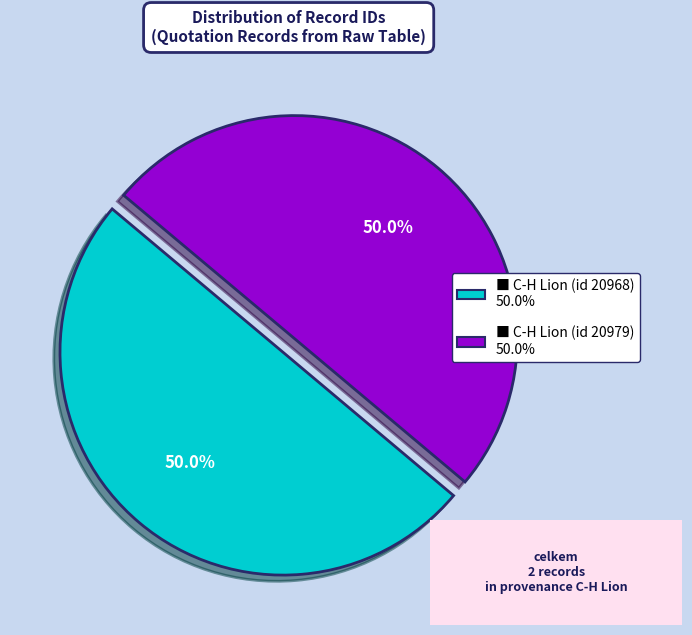

How many slices are in this pie chart?

2